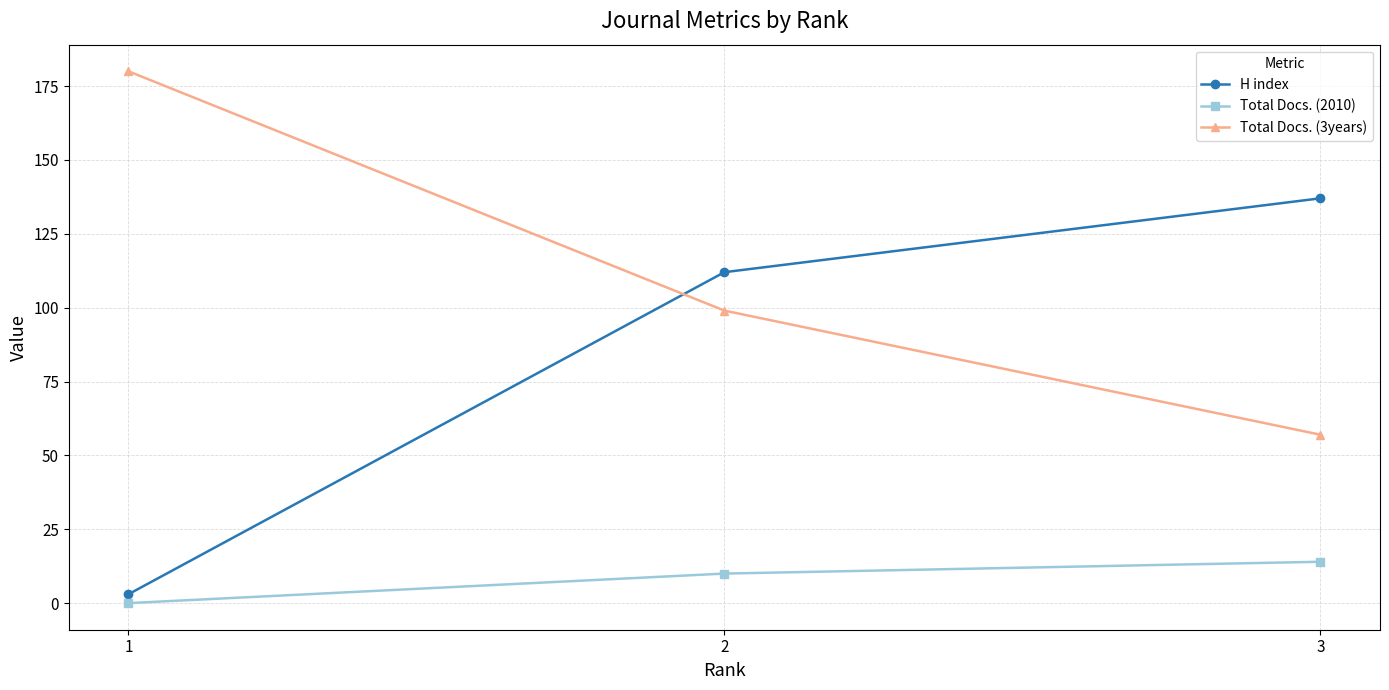

Between 2 and 3, which series saw the biggest shift?

Total Docs. (3years)